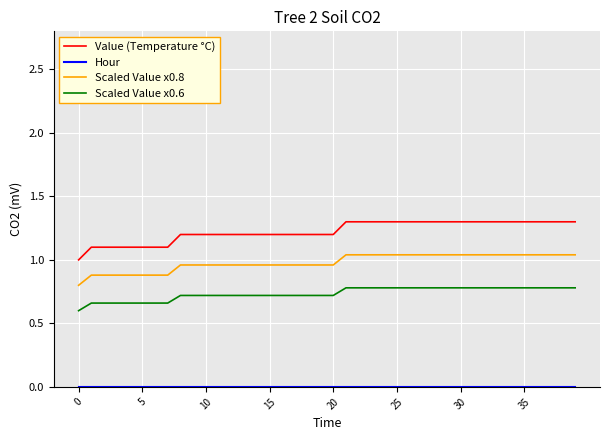

Which series has the largest total across all categories?

Value (Temperature °C)